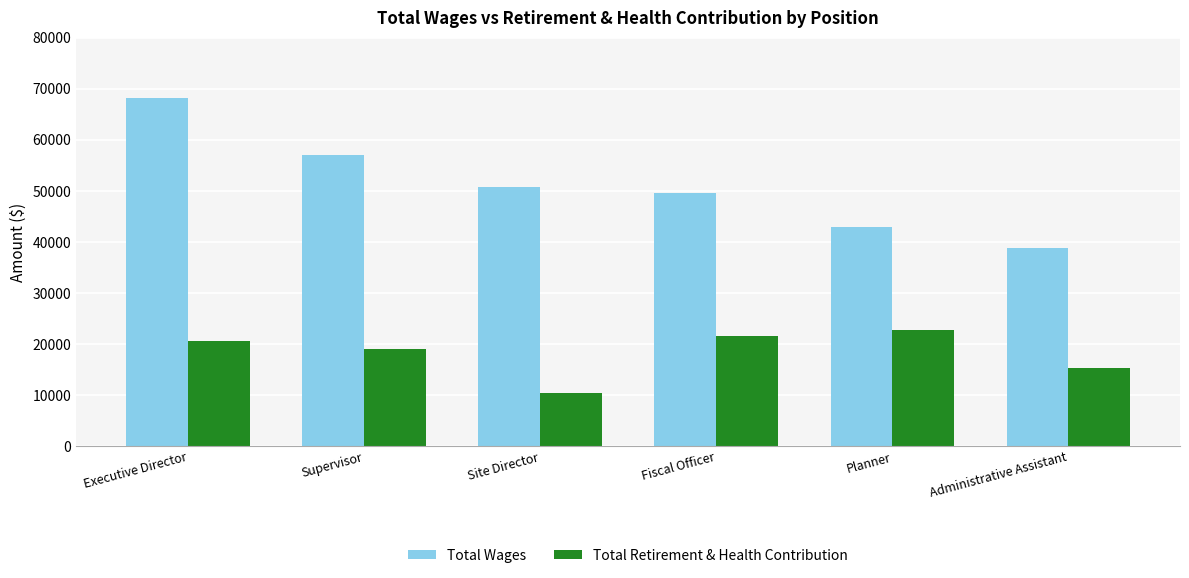

Which series changed the most between Executive Director and Site Director?

Total Wages